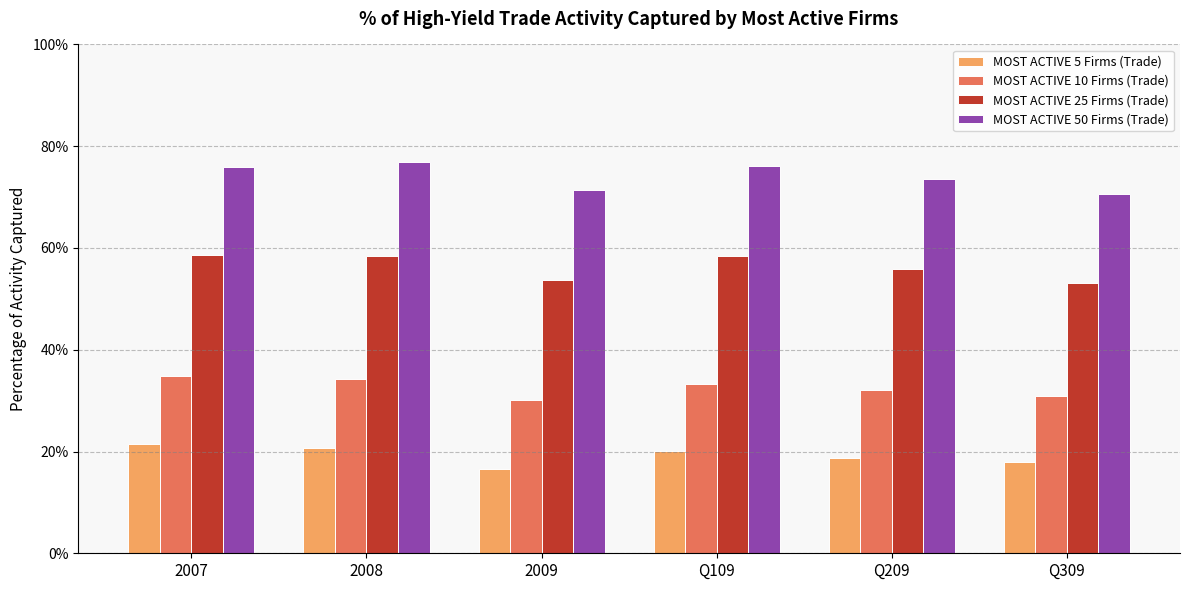

Does the chart contain any negative values?

No